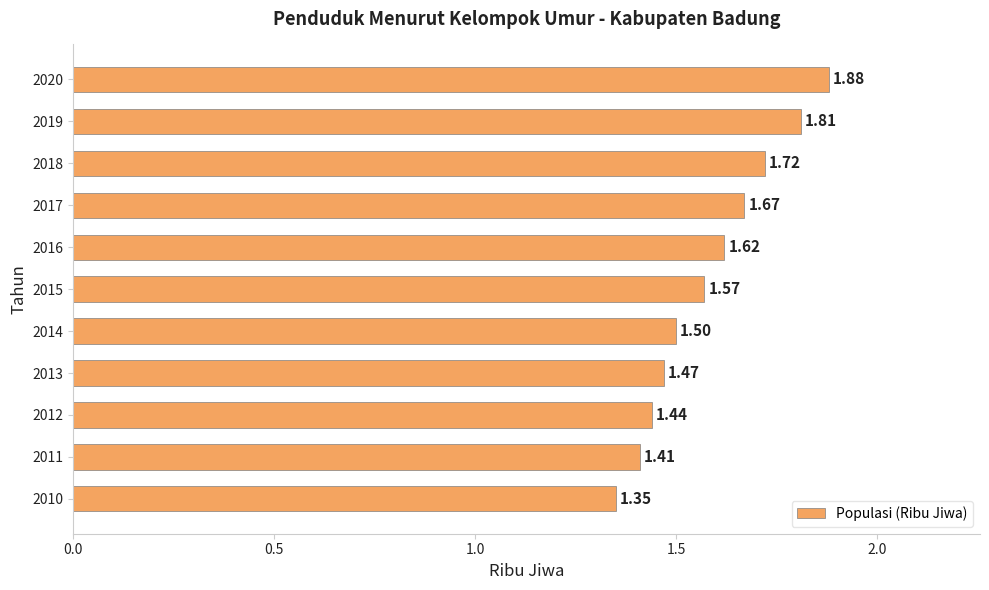

Which has a higher value, 2016 or 2019?

2019